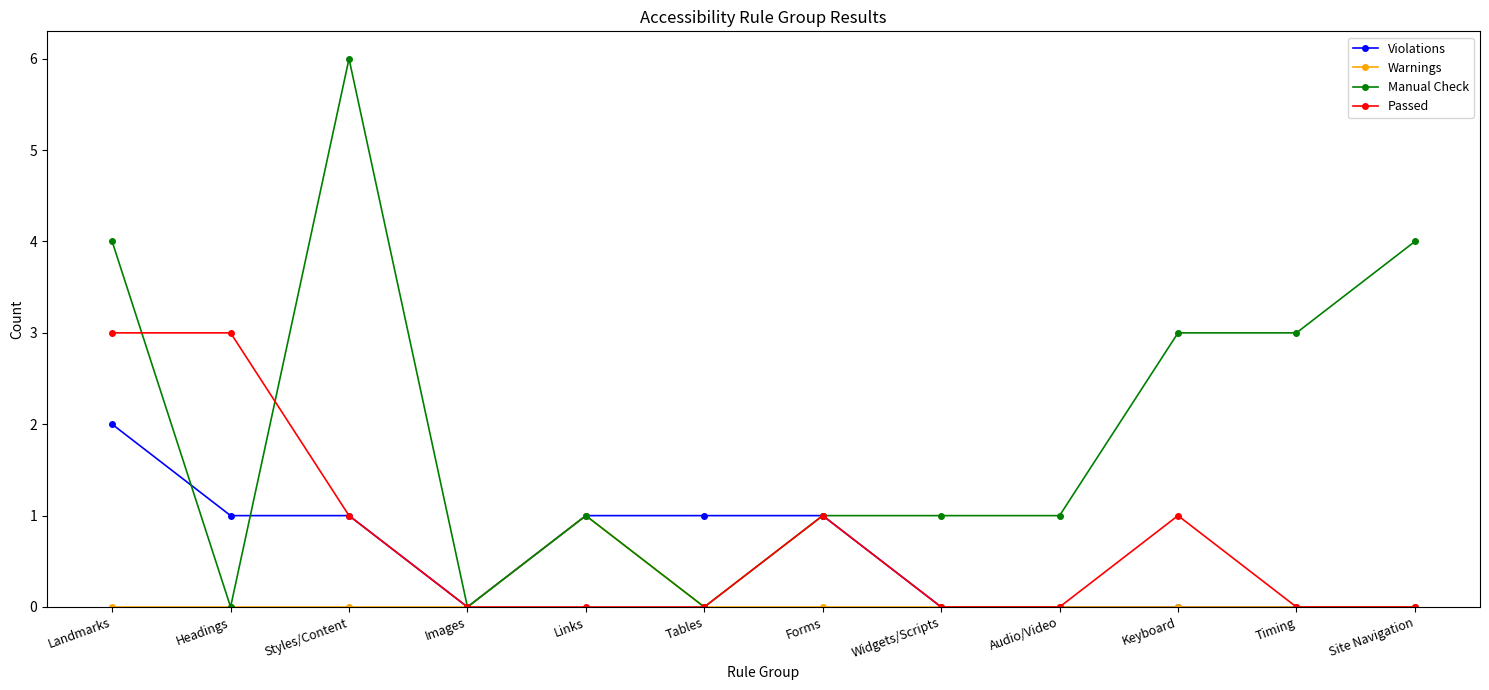

List the series in order of their peak value, highest first.

Manual Check, Passed, Violations, Warnings